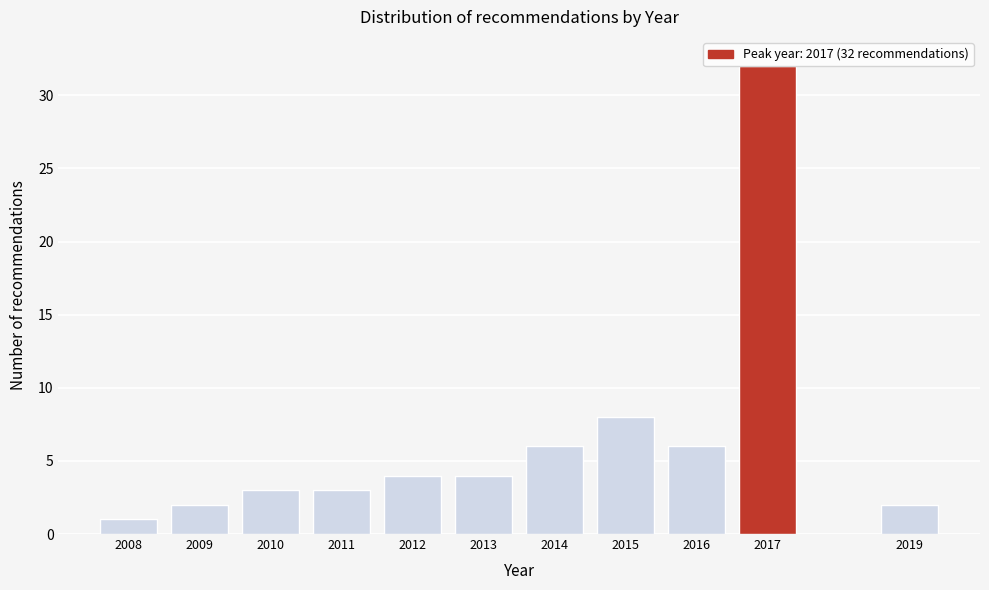

What is the difference between the values at 2016 and 2019?

4